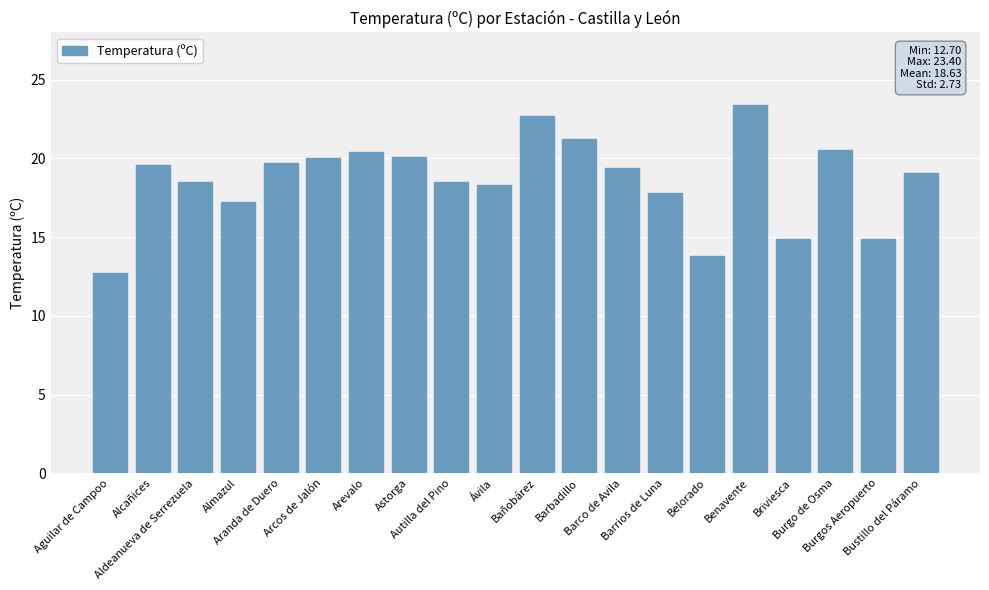

Count the number of categories in the chart.

20